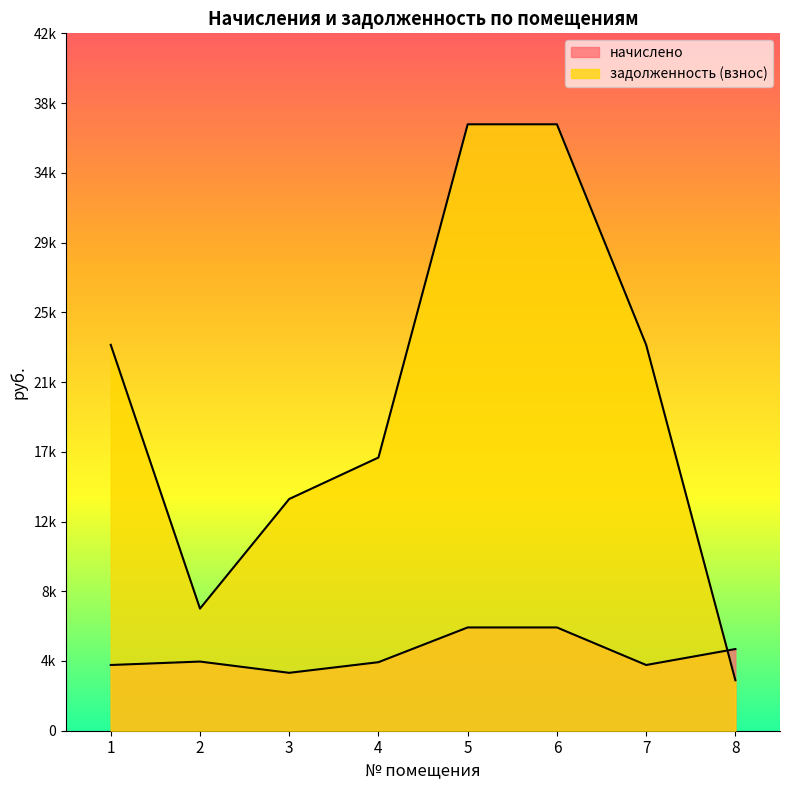

What is the difference between the задолженность (взнос) values at 5 and 3?

22987.0